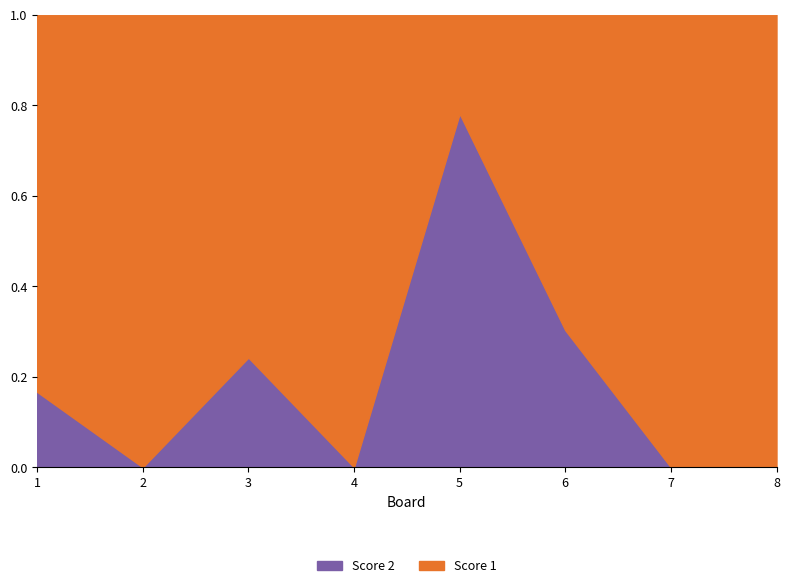

Is it true that Score 2 equals 15 at 4?

False